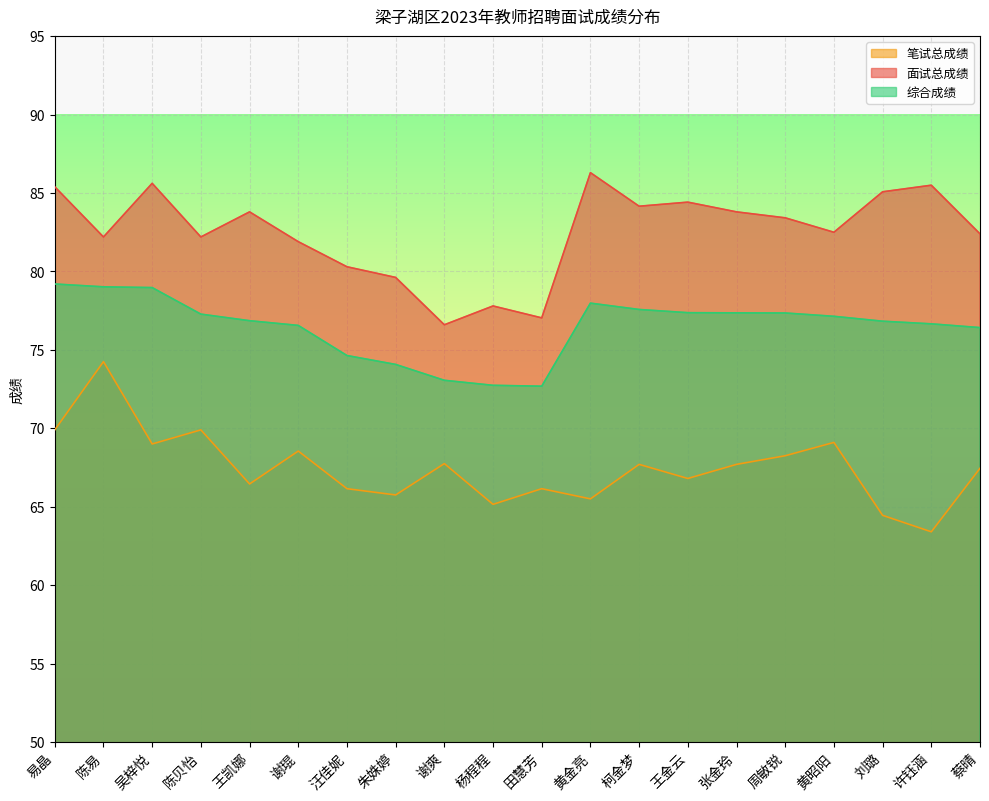

Reading right to left, what are all the values shown in this chart?

面试总成绩: 82.4	85.5	85.1	82.5	83.4	83.8	84.4	84.2	86.3	77.0	77.8	76.6	79.6	80.3	81.9	83.8	82.2	85.6	82.2	85.4
笔试总成绩: 67.5	63.4	64.5	69.1	68.2	67.7	66.8	67.7	65.5	66.2	65.2	67.8	65.8	66.2	68.5	66.5	69.9	69.0	74.2	69.9
综合成绩: 76.4	76.7	76.8	77.1	77.4	77.4	77.4	77.6	78.0	72.7	72.7	73.1	74.1	74.6	76.6	76.9	77.3	79.0	79.0	79.2